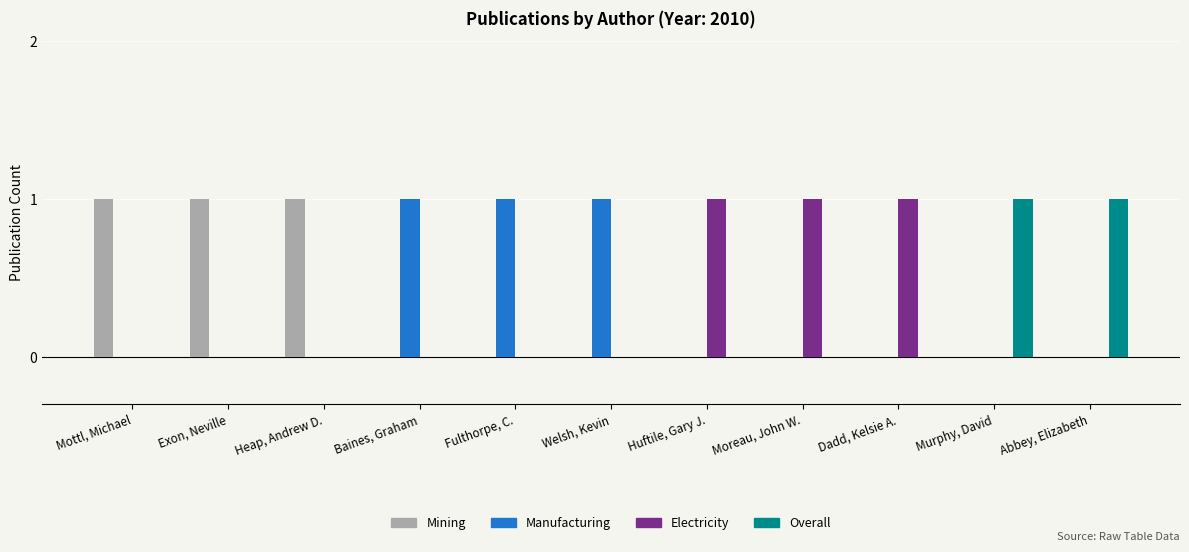

What is the sum of all Manufacturing values?

3